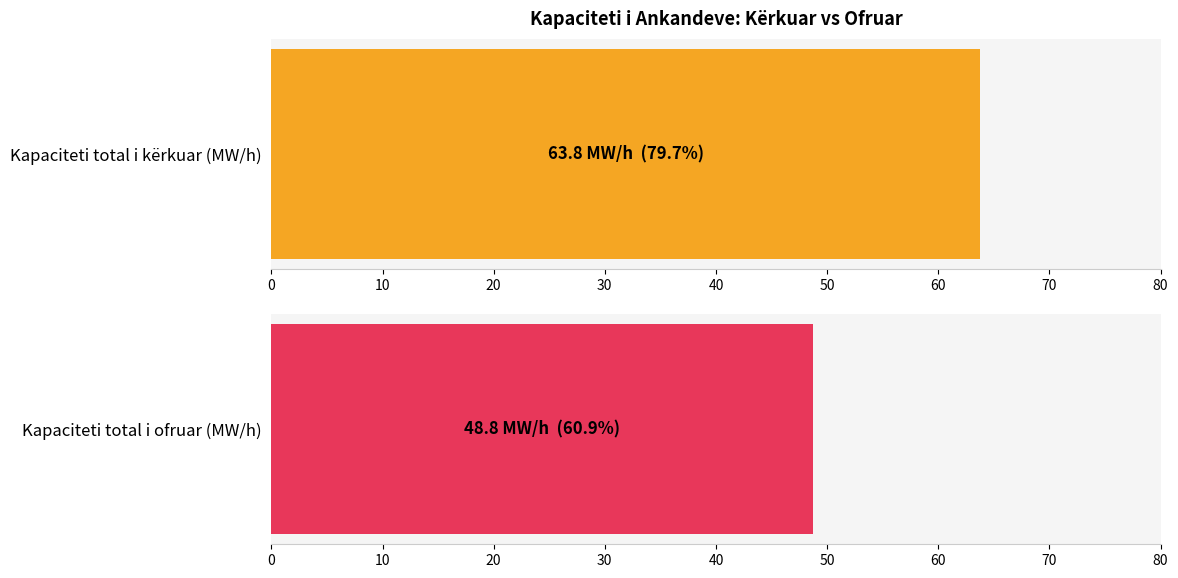

Is it true that Kapaciteti total i kërkuar (MW/h) equals 36 at 24?

False